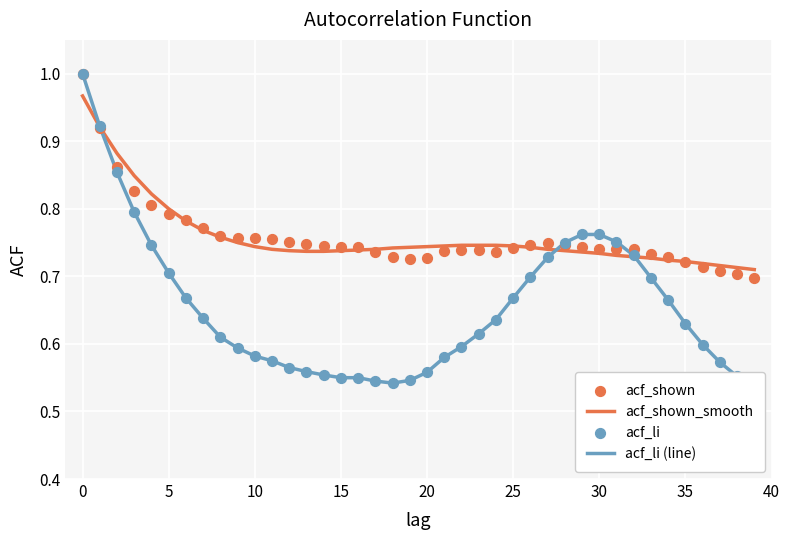

Which series reaches the minimum Y coordinate?

acf_li (line)